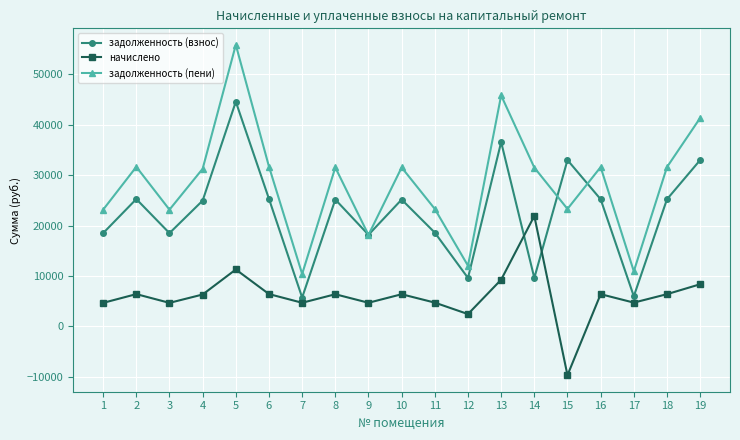

Does the chart display data point markers on the line(s)?

Yes